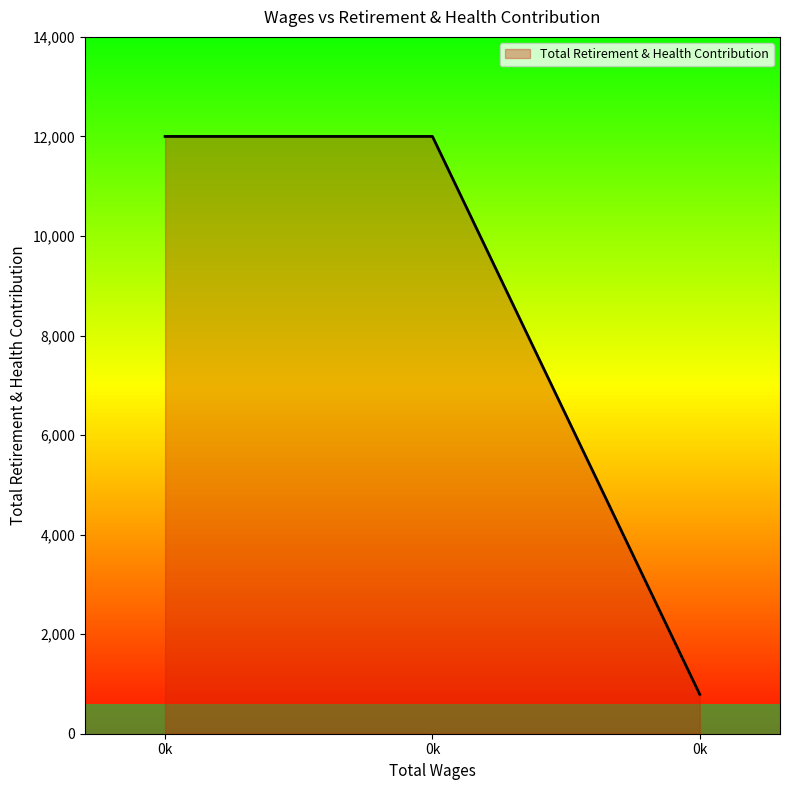

Does the chart have visible grid lines?

No